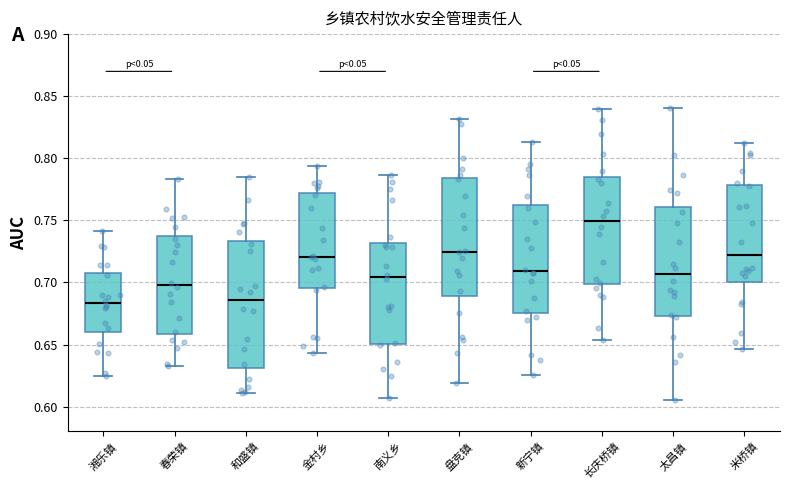

Which box is the tallest, from its lower edge to its upper edge?

和盛镇